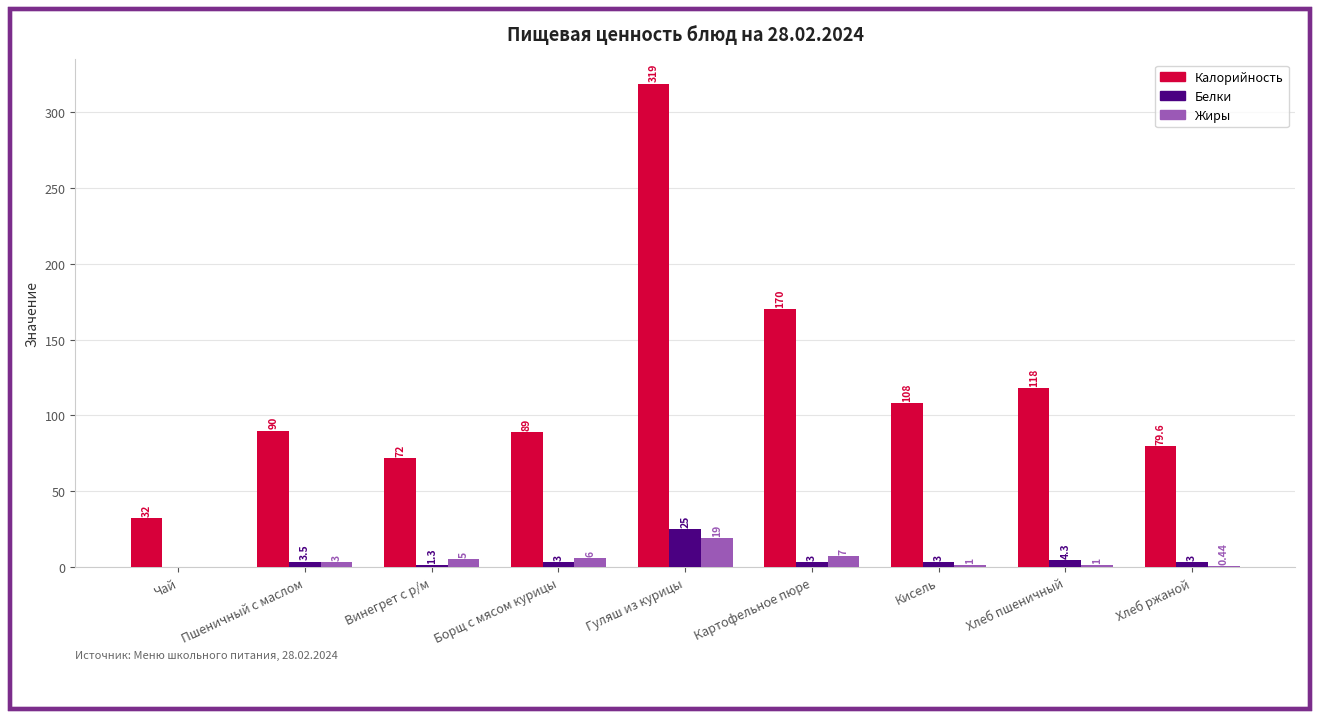

What is the average value of the Калорийность series?

119.7